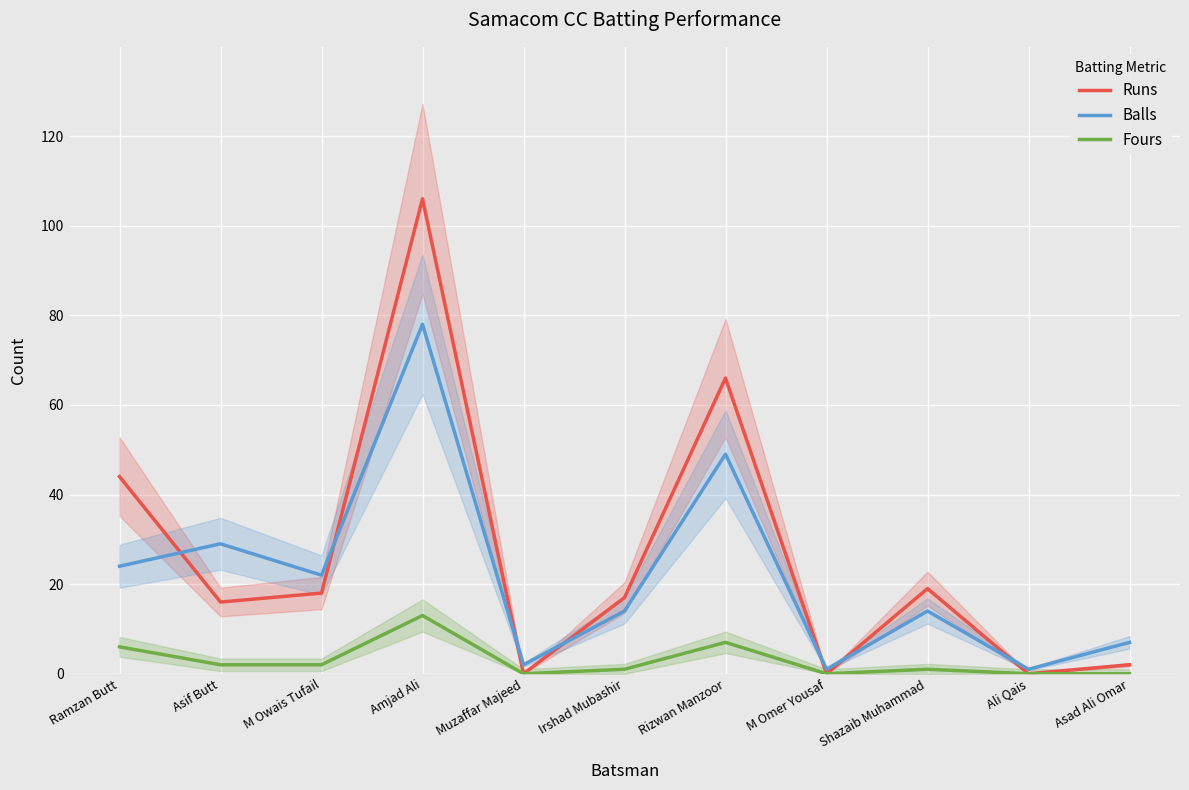

What is the lowest value of the Balls series?

1